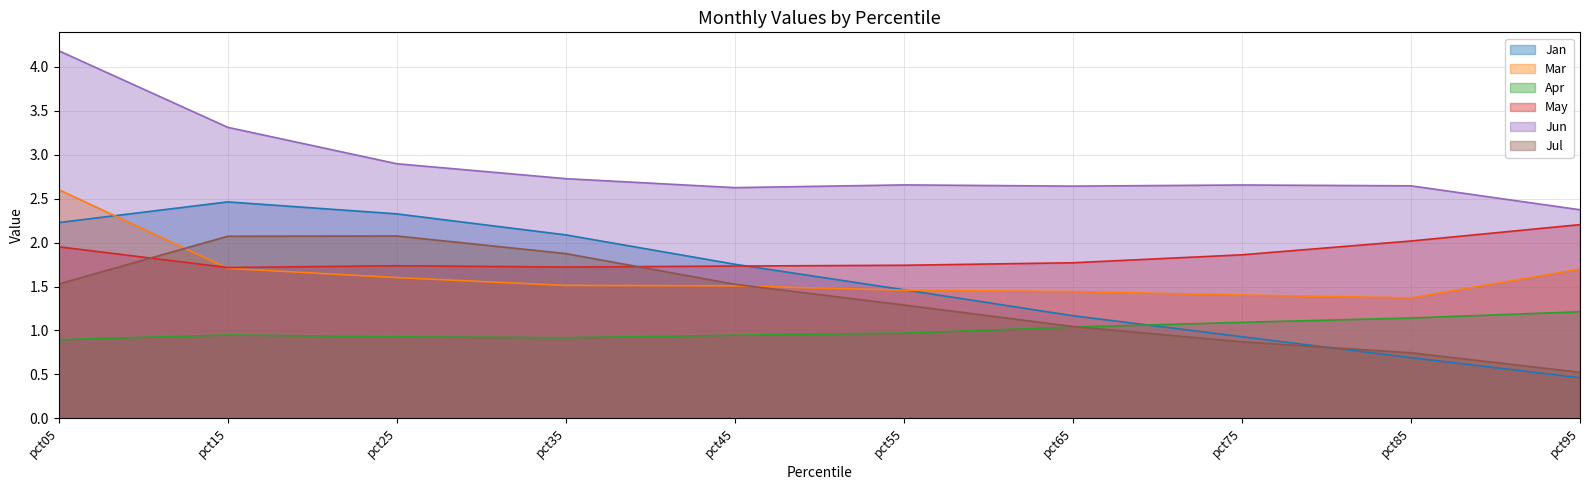

What value does the May series have at pct35?

1.7